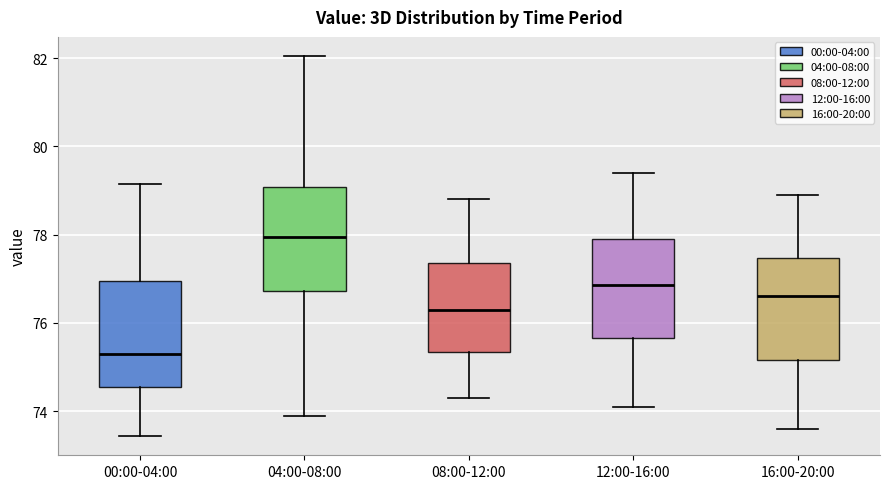

Reading left to right, read every box against the y-axis: the position of its median line, the range the box covers, and the ends of its whiskers. The values are not printed on the chart, so give them approximately, as read against the axis.

00:00-04:00: median 75.4, box 74.6 to 77.0, whiskers 73.4 to 79.2
04:00-08:00: median 78.0, box 76.8 to 79.0, whiskers 74.0 to 82.0
08:00-12:00: median 76.4, box 75.4 to 77.4, whiskers 74.4 to 78.8
12:00-16:00: median 76.8, box 75.6 to 78.0, whiskers 74.2 to 79.4
16:00-20:00: median 76.6, box 75.2 to 77.4, whiskers 73.6 to 79.0